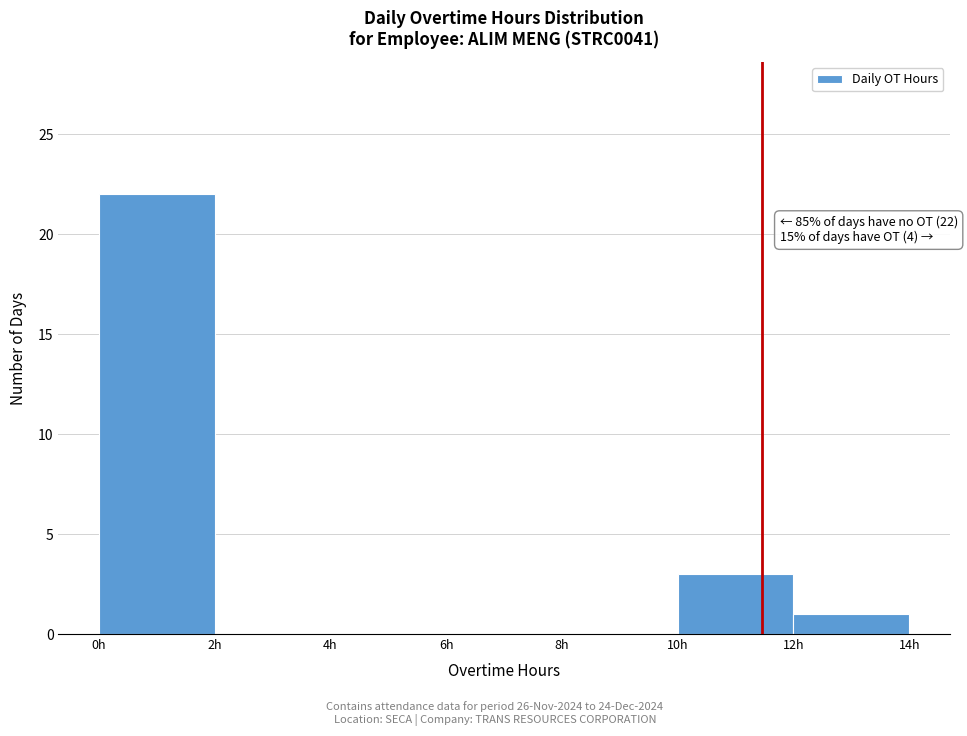

Which range on the x-axis has the tallest bar?

0 to 2